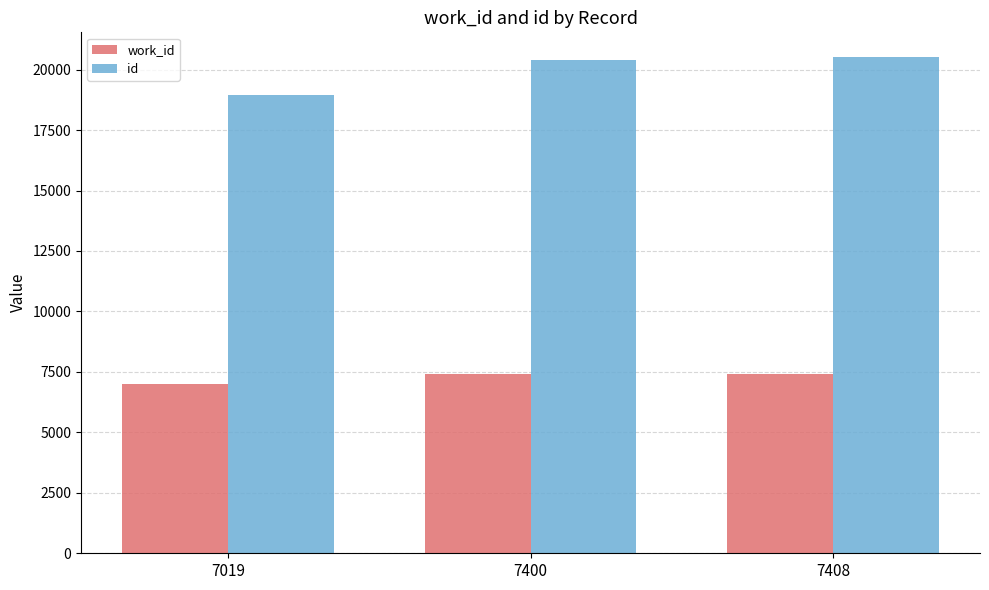

What is the highest value of the id series?

20516